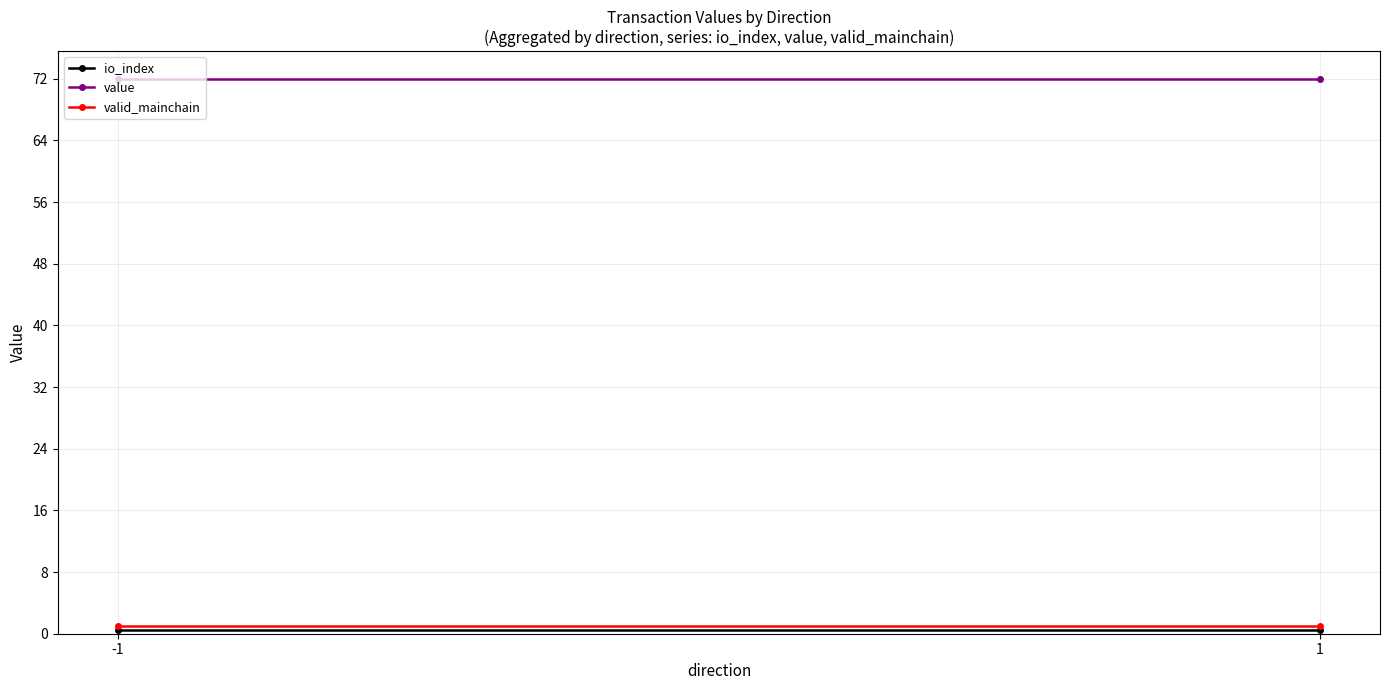

What value does the valid_mainchain series have at -1?

1.0